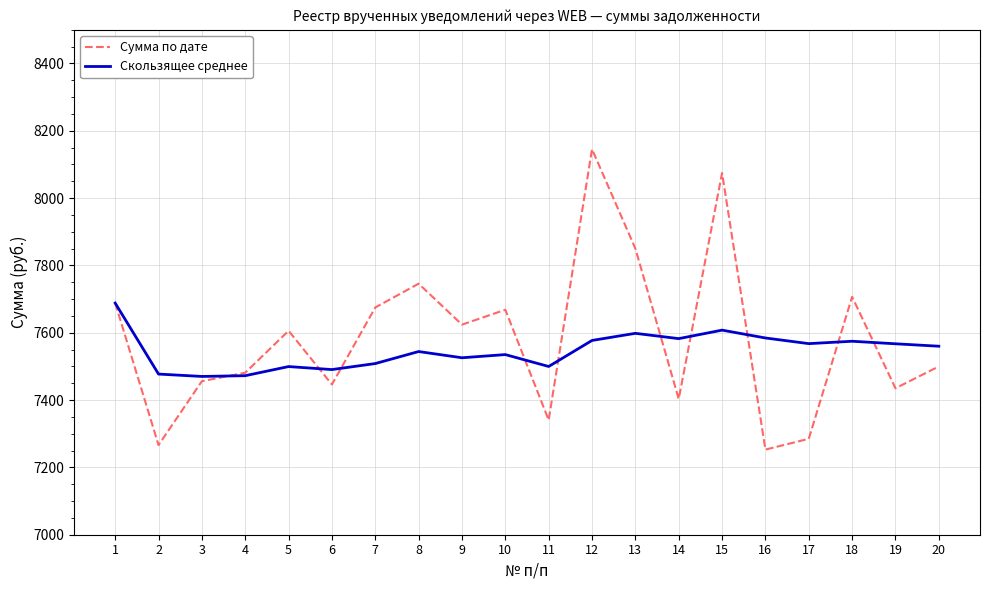

What is the sum of all Скользящее среднее values?

150932.3